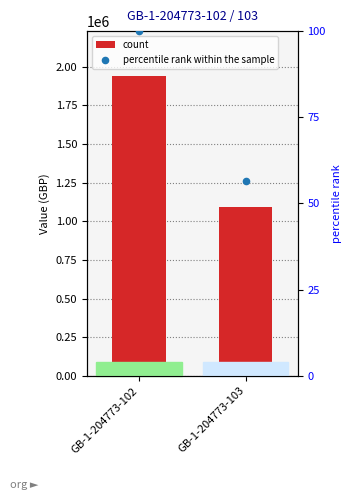

Which series has the largest Y range (max minus min)?

count